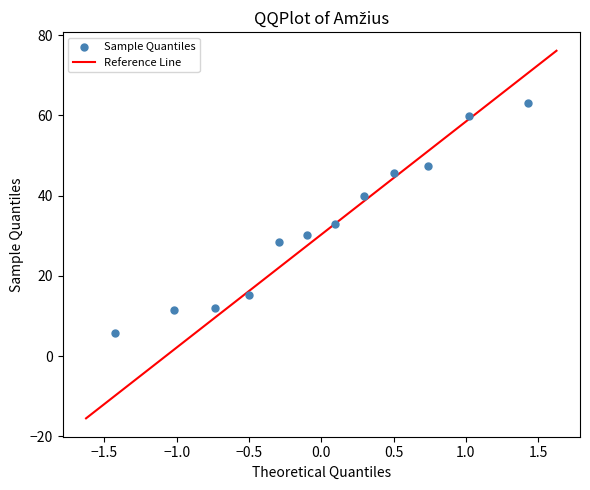

What is the average Y value?

32.7